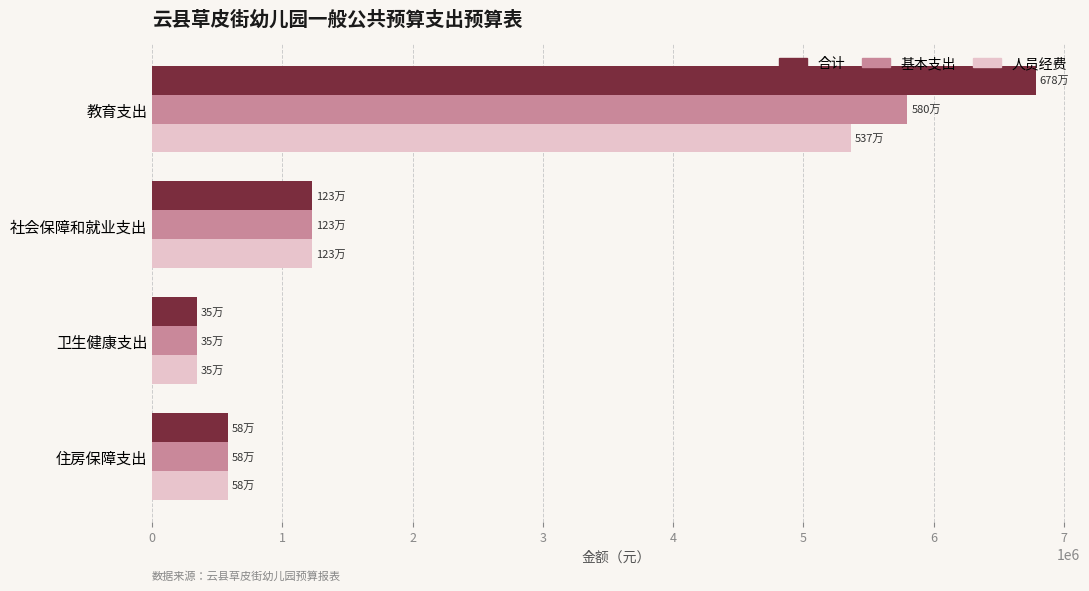

Where is 人员经费 nearest to the value 2855868?

社会保障和就业支出